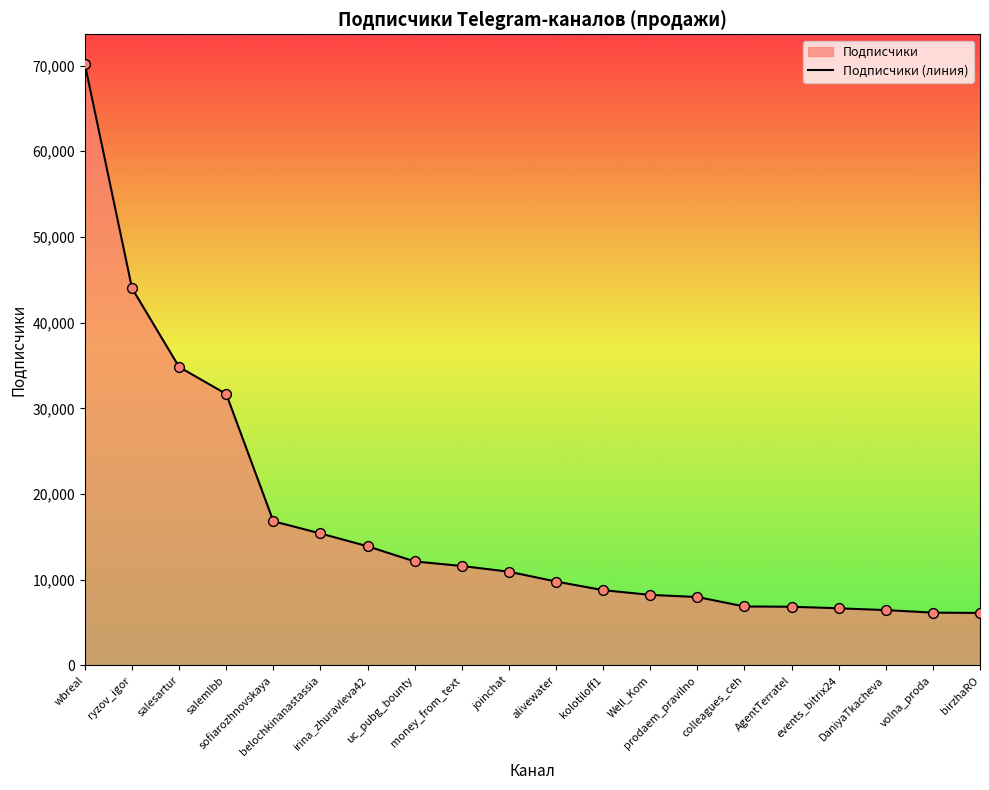

Approximately how many times larger is the value at money_from_text compared to Well_Kom?

1.4